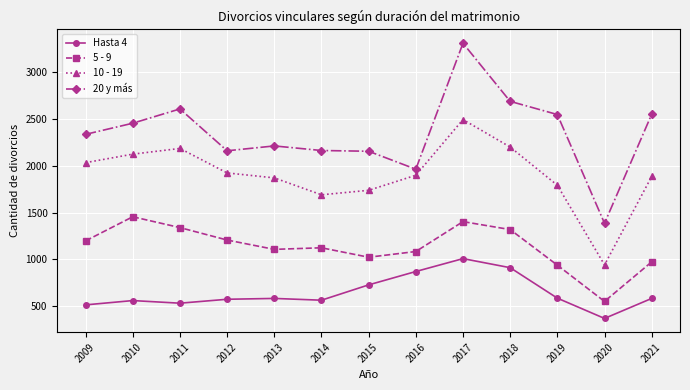

What is the average value of the 10 - 19 series?

1906